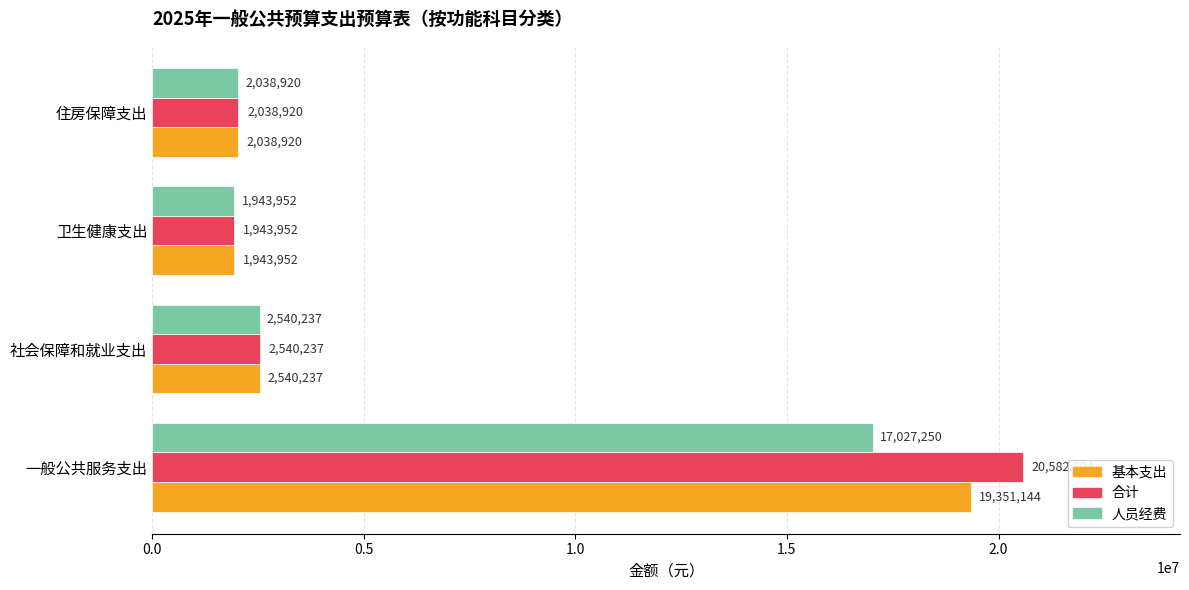

Which series has the largest range (max minus min)?

合计